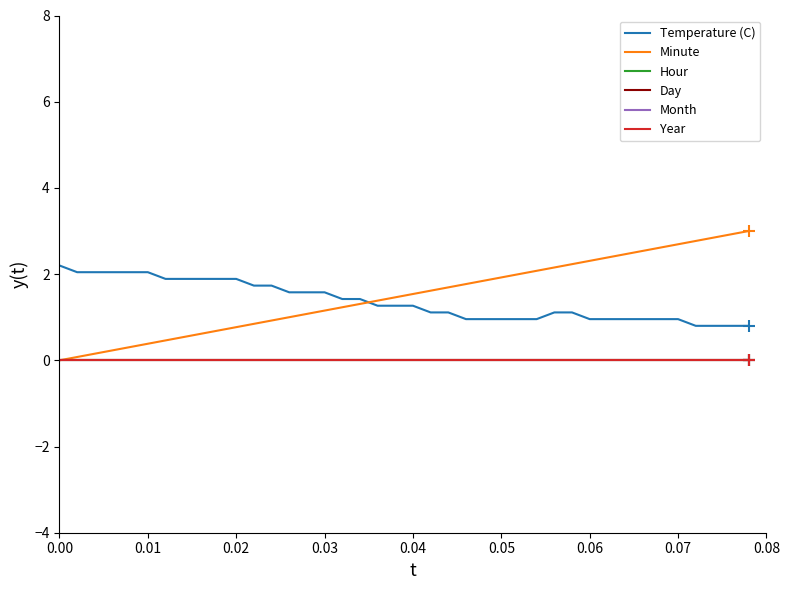

Does the chart have visible grid lines?

No